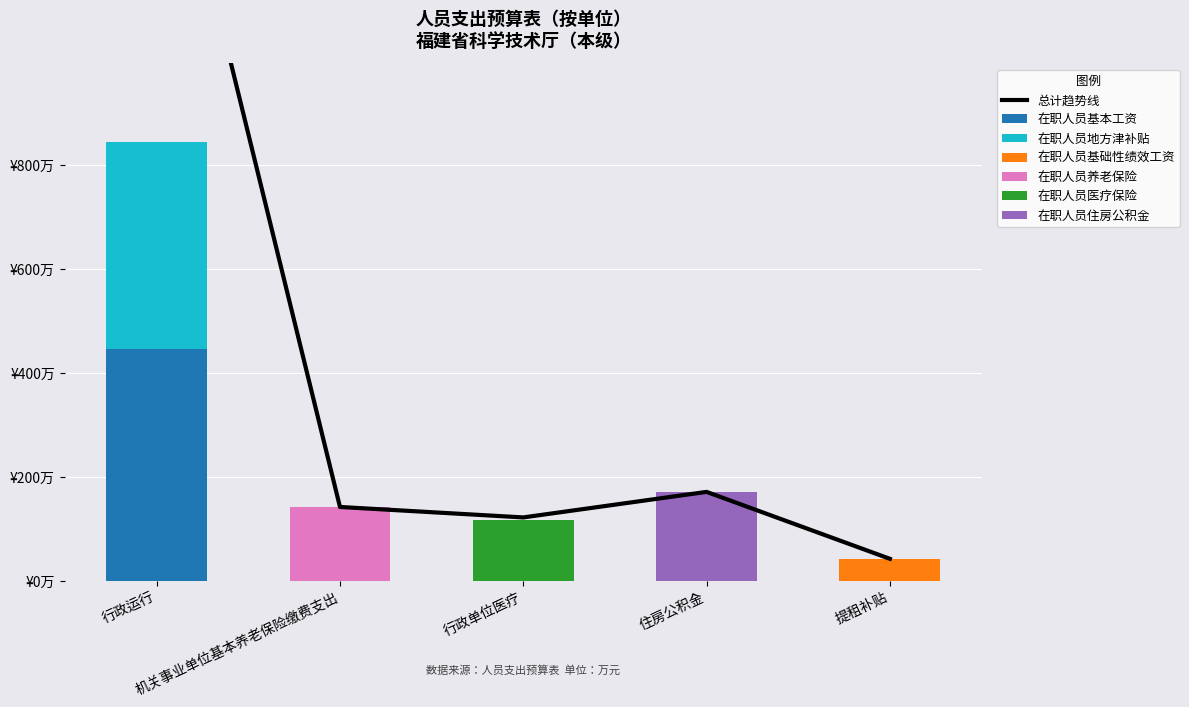

What is the total value across all series at 提租补贴?

42.2